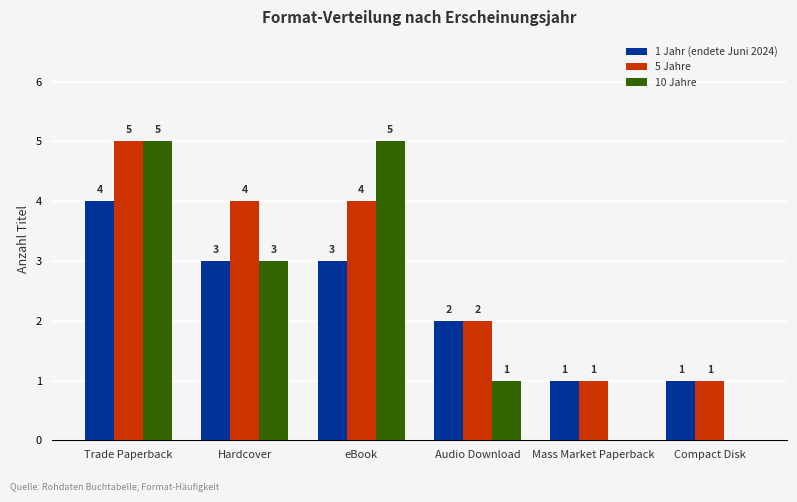

At which category is the sum across all series the highest?

Trade Paperback